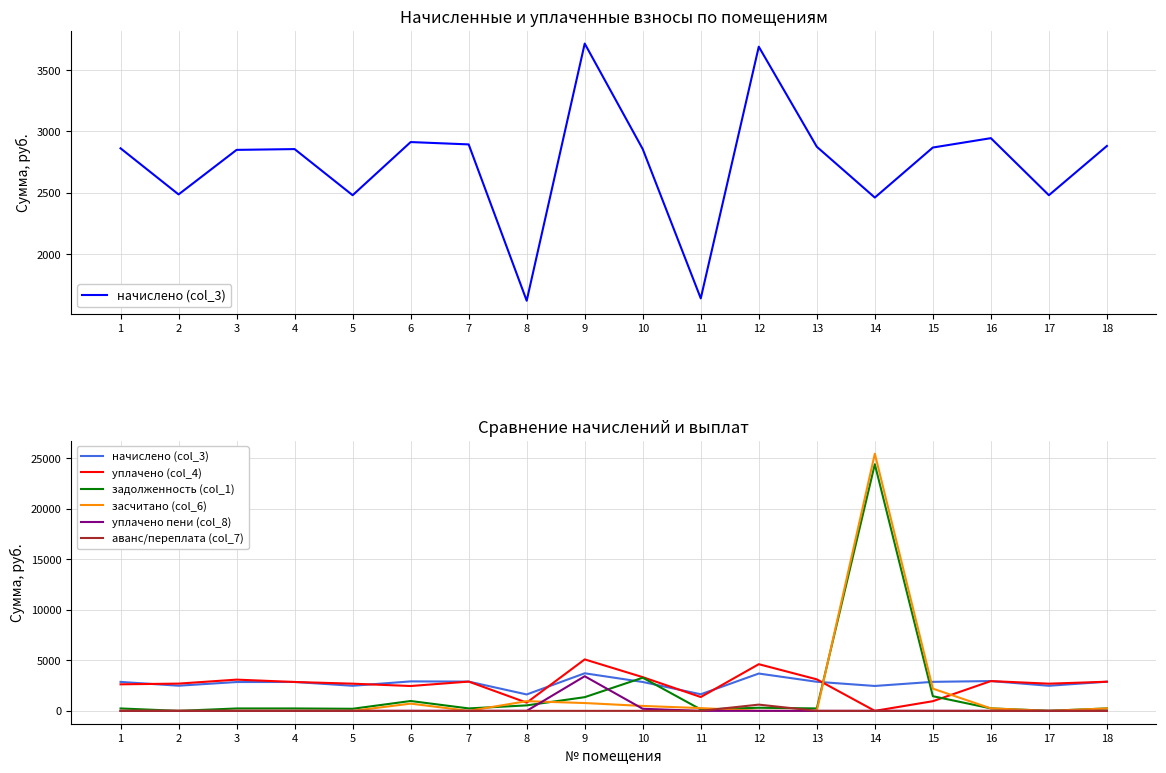

Reading left to right, list all the values displayed in this chart.

начислено (col_3): 1=2862.0	2=2486.8	3=2849.3	4=2855.6	5=2480.4	6=2912.9	7=2893.8	8=1621.8	9=3714.2	10=2855.6	11=1640.9	12=3688.8	13=2874.7	14=2461.3	15=2868.4	16=2944.7	17=2480.4	18=2881.1
уплачено (col_4): 1=2623.5	2=2694.0	3=3086.7	4=2855.6	5=2687.1	6=2456.4	7=2893.8	8=810.9	9=5086.6	10=3331.6	11=1367.4	12=4613.5	13=3114.3	14=0.0	15=956.1	16=2944.7	17=2687.1	18=2881.1
задолженность (col_1): 1=238.5	2=0.0	3=237.4	4=238.0	5=206.7	6=974.6	7=241.2	8=542.4	9=1354.3	10=3277.9	11=137.2	12=308.2	13=239.6	14=24377.8	15=1449.8	16=245.4	17=7.1	18=240.1
засчитано (col_6): 1=0.0	2=0.0	3=0.0	4=0.0	5=0.0	6=715.0	7=0.0	8=958.3	9=773.3	10=485.9	11=273.9	12=0.0	13=0.0	14=25416.2	15=2196.0	16=245.4	17=0.0	18=240.1
уплачено пени (col_8): 1=0.0	2=0.0	3=0.0	4=0.0	5=0.0	6=0.0	7=0.0	8=0.4	9=3422.9	10=205.4	11=0.6	12=2.9	13=0.0	14=0.0	15=0.0	16=0.0	17=1.1	18=0.0
аванс/переплата (col_7): 1=0.0	2=0.0	3=0.0	4=0.0	5=0.0	6=0.0	7=0.0	8=0.0	9=0.0	10=0.0	11=0.0	12=617.3	13=0.0	14=0.0	15=0.0	16=0.0	17=0.0	18=0.0